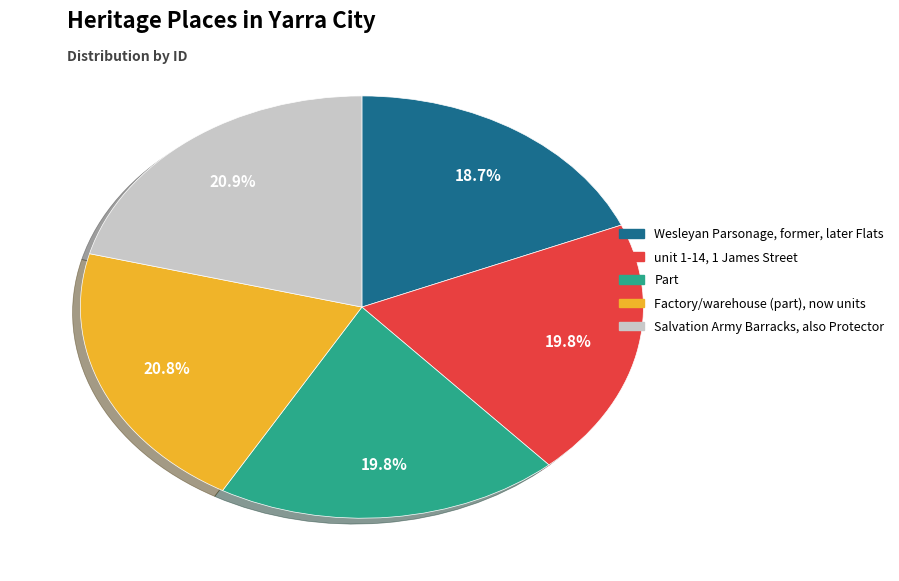

What is the smallest slice in the pie chart?

Wesleyan Parsonage, former, later Flats